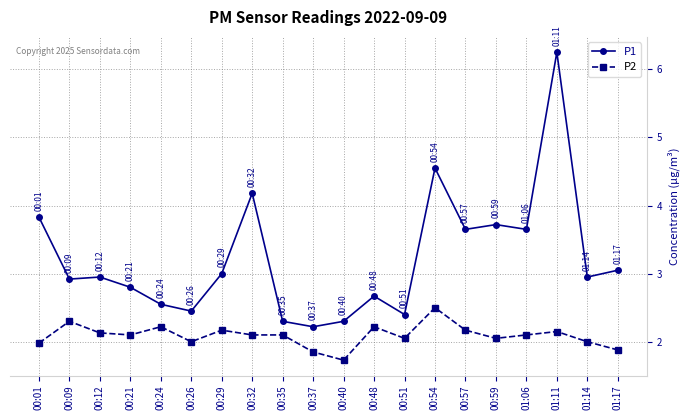

How many lines are shown in the chart?

2